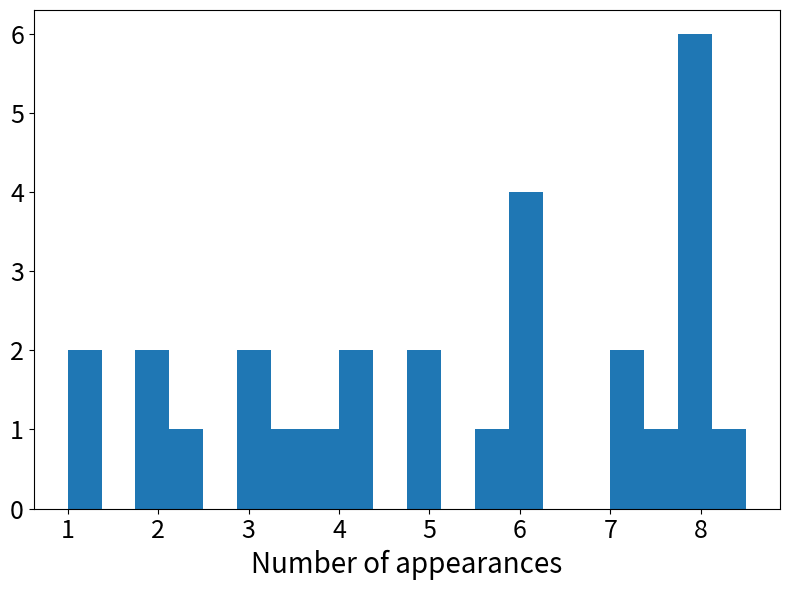

Around what value on the x-axis is the tallest bar? Give the approximate position of its centre, as read against the axis.

7.9